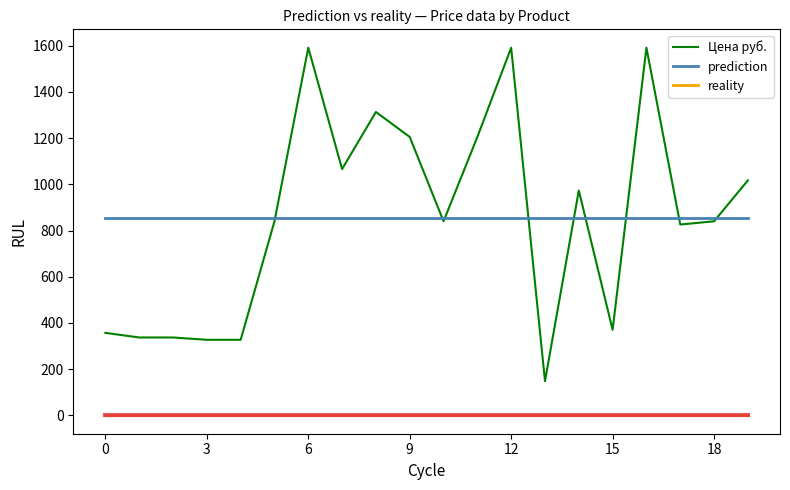

Reading left to right, extract all data points from this chart.

Цена руб.: 357.0	337.0	337.0	327.0	327.0	840.0	1591.3	1066.0	1313.2	1205.1	840.0	1205.1	1591.3	148.0	973.3	370.0	1591.3	826.0	840.0	1017.0
prediction: 855.1	855.1	855.1	855.1	855.1	855.1	855.1	855.1	855.1	855.1	855.1	855.1	855.1	855.1	855.1	855.1	855.1	855.1	855.1	855.1
reality: 1.0	1.0	1.0	1.0	1.0	1.0	1.0	1.0	1.0	1.0	1.0	1.0	1.0	1.0	1.0	1.0	1.0	1.0	1.0	1.0